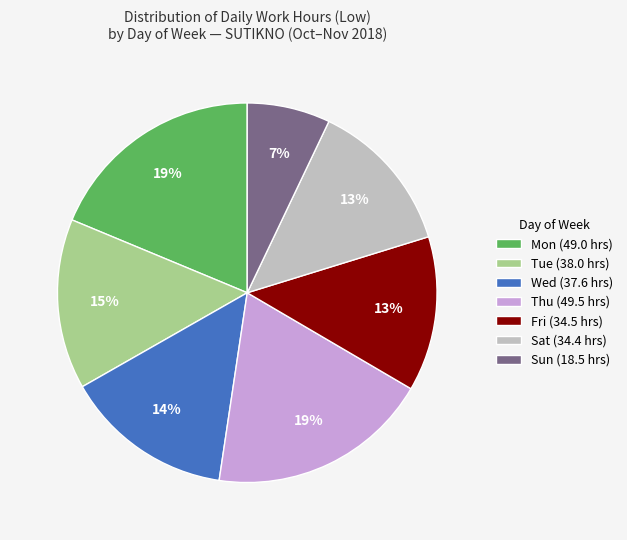

How many slices are in this pie chart?

7